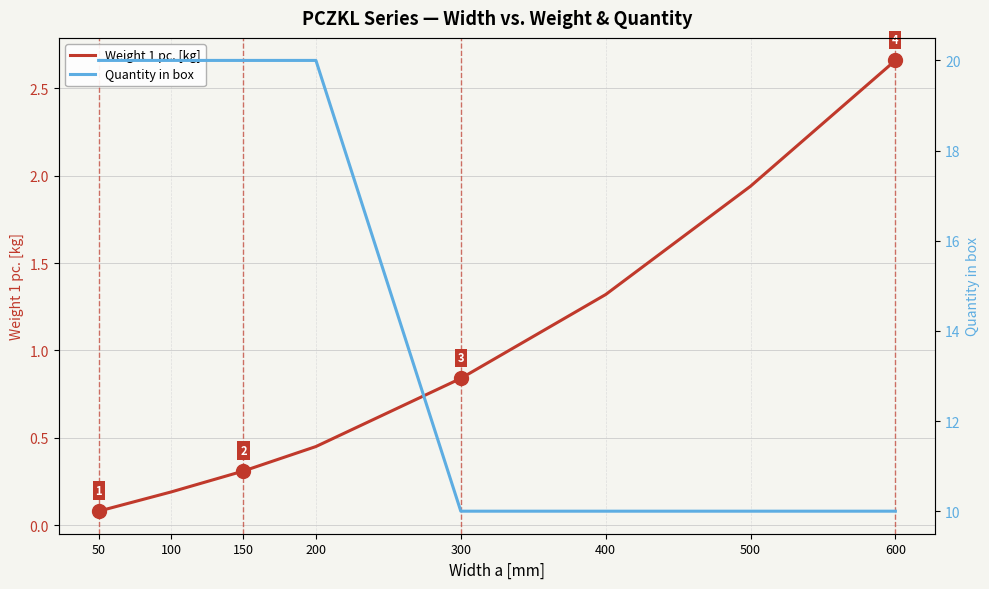

Which has a higher value, 300 or 100?

300